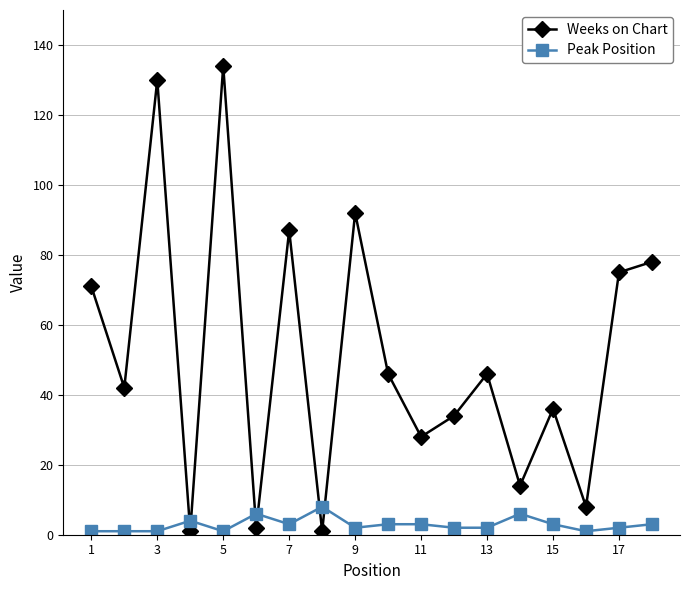

What is the minimum value shown in the chart?

1